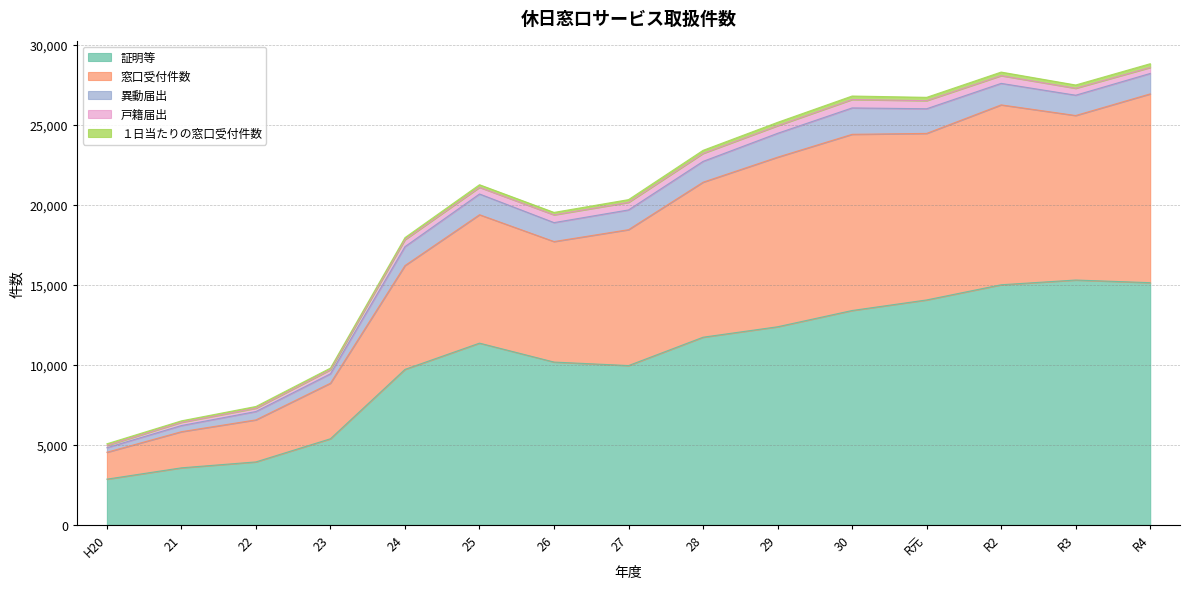

How many values in the １日当たりの窓口受付件数 series exceed 173?

7